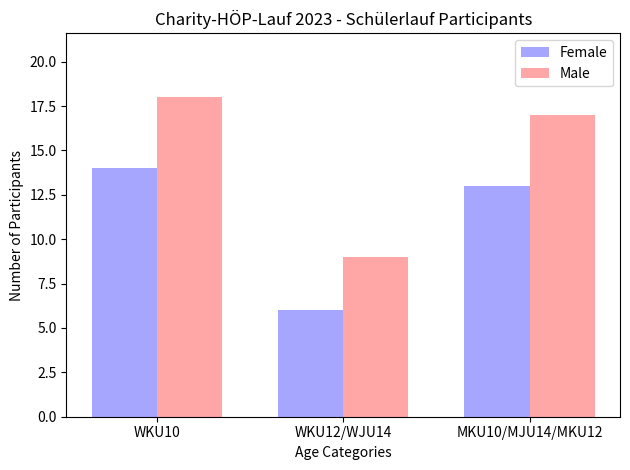

Which series changed the most between WKU12/WJU14 and MKU10/MJU14/MKU12?

Male